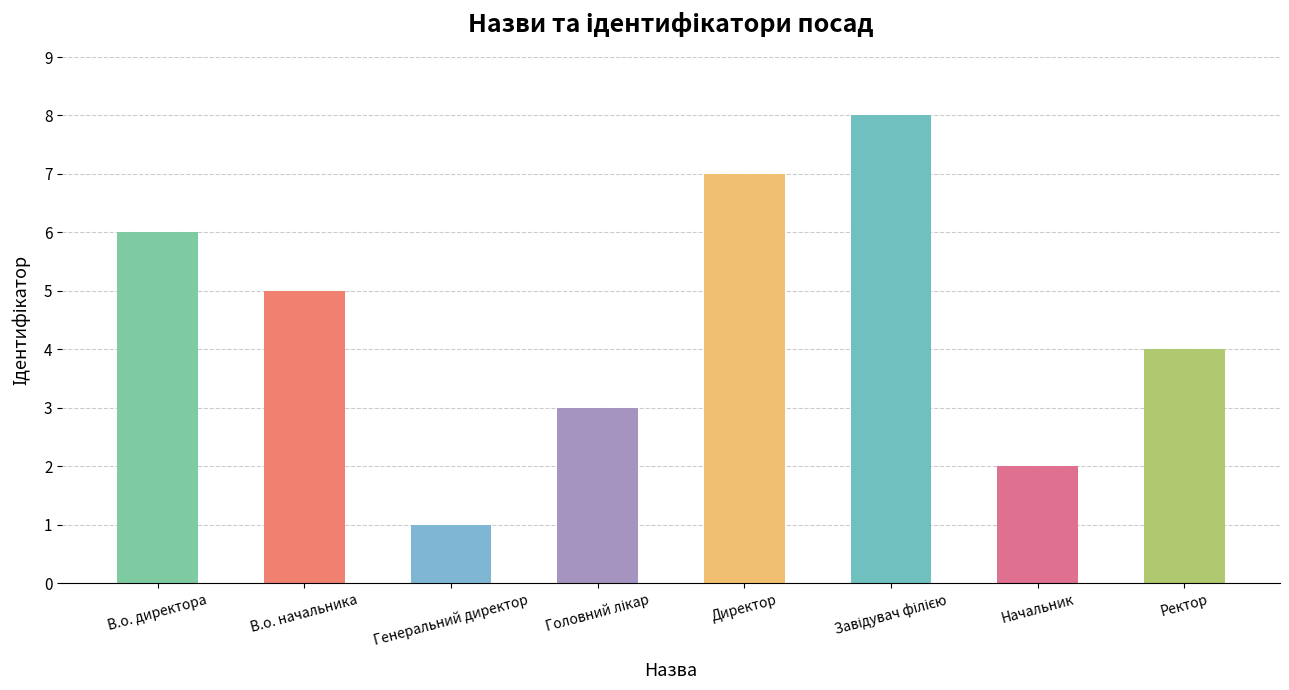

Reading left to right, list all the values displayed in this chart.

6	5	1	3	7	8	2	4